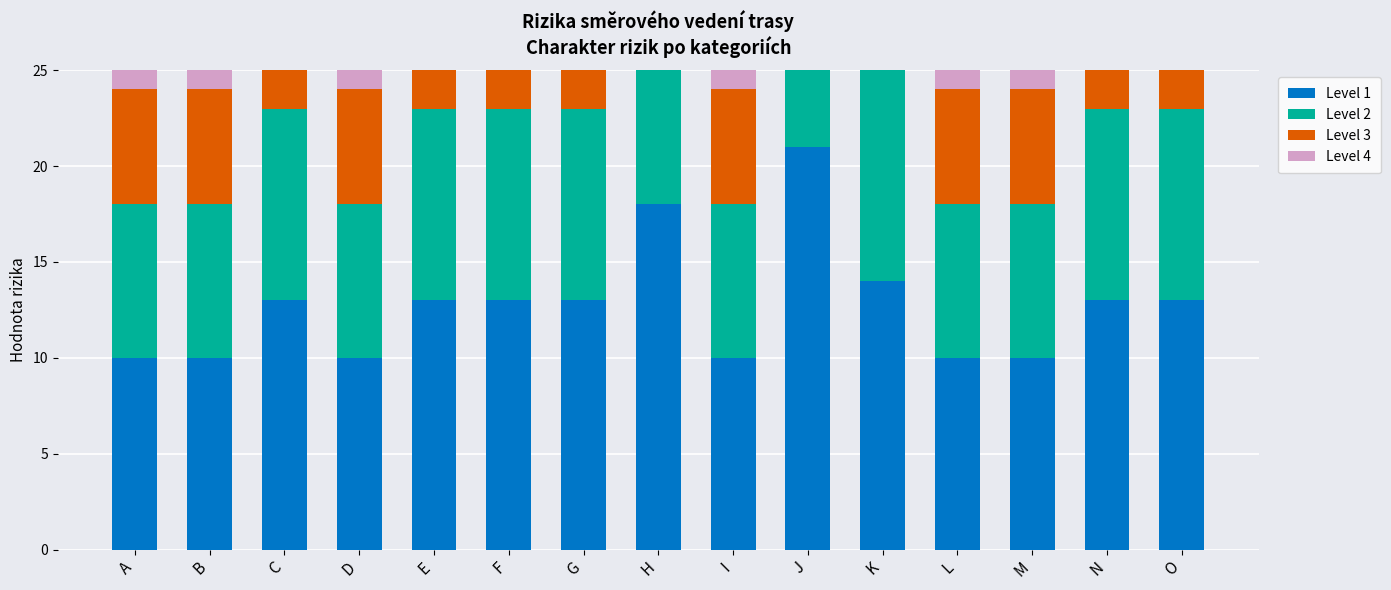

What is the difference between the Level 2 values at K and H?

2